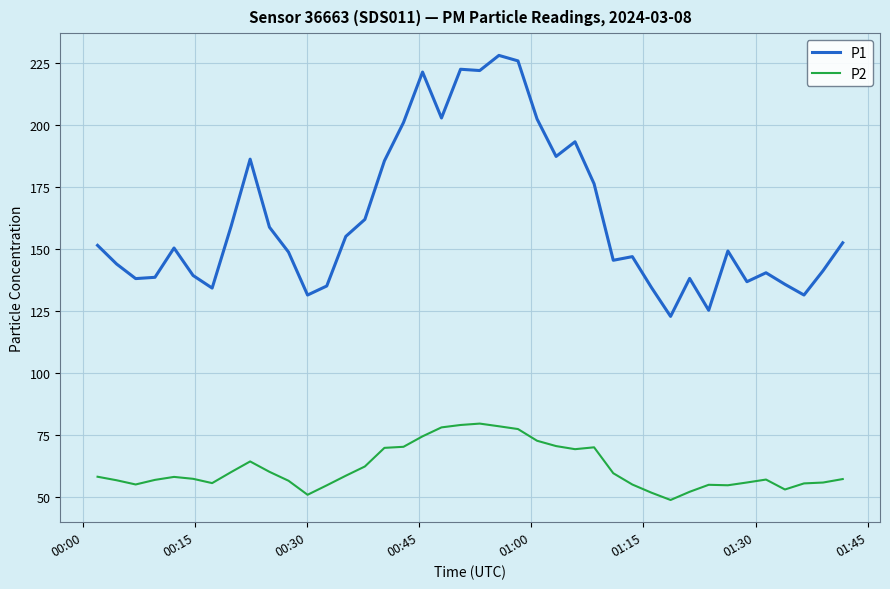

Which series has the largest range (max minus min)?

P1